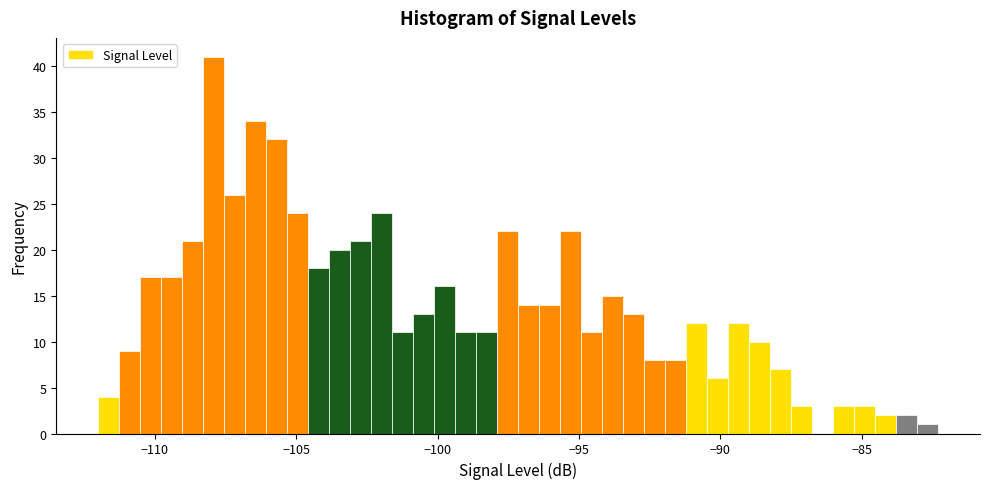

Read against the x-axis, roughly where is the centre of the tallest bar?

-108.0